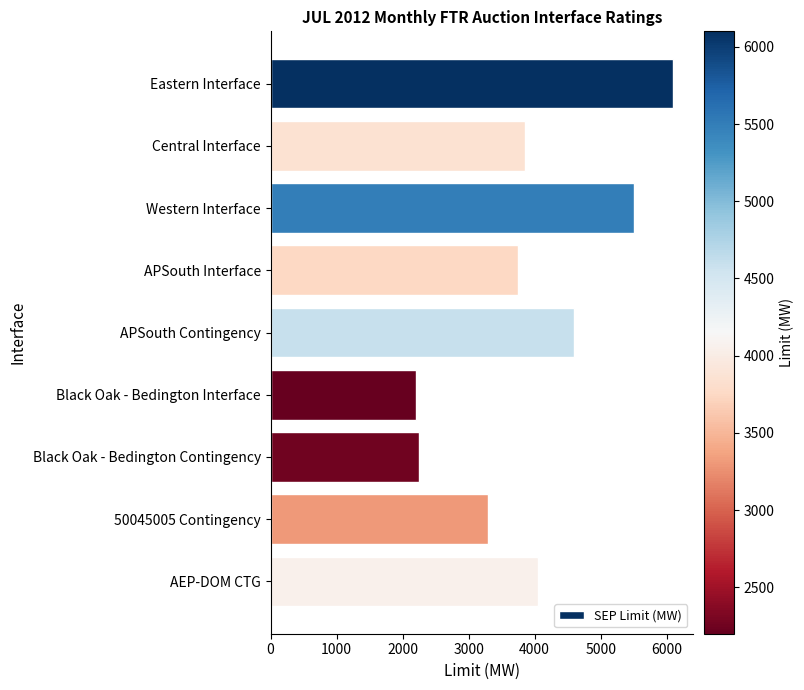

What is the maximum value shown in the chart?

6100